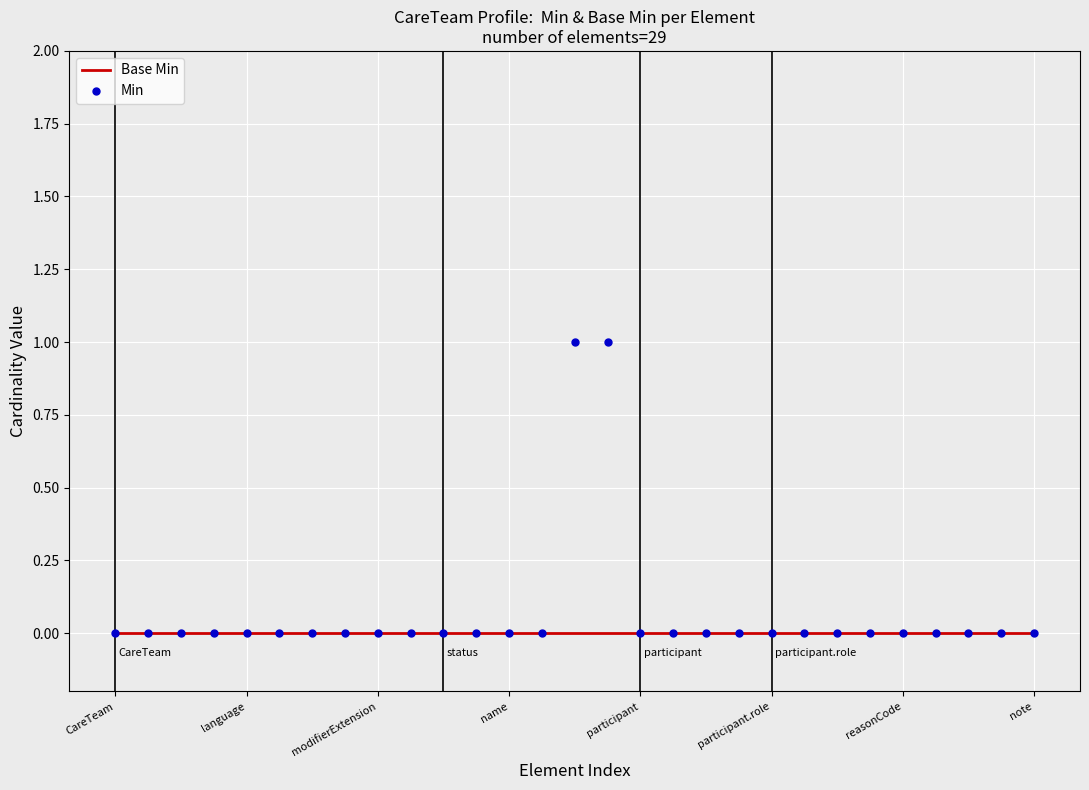

Count the Min values in the range 0 to 1.

29